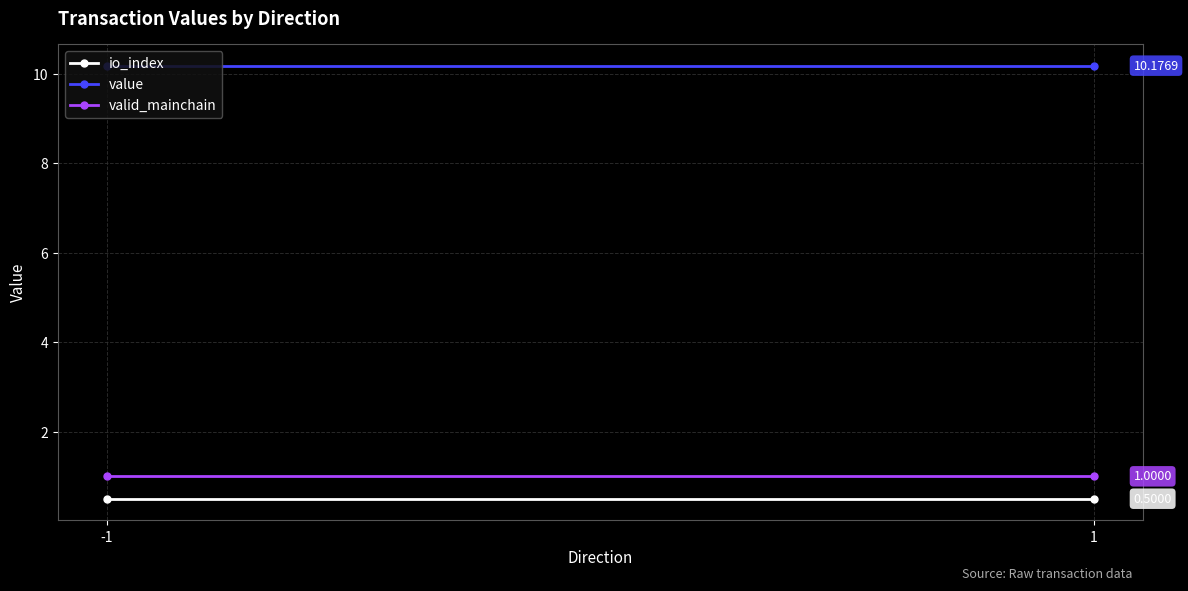

Between -1 and 1, which series saw the biggest shift?

io_index